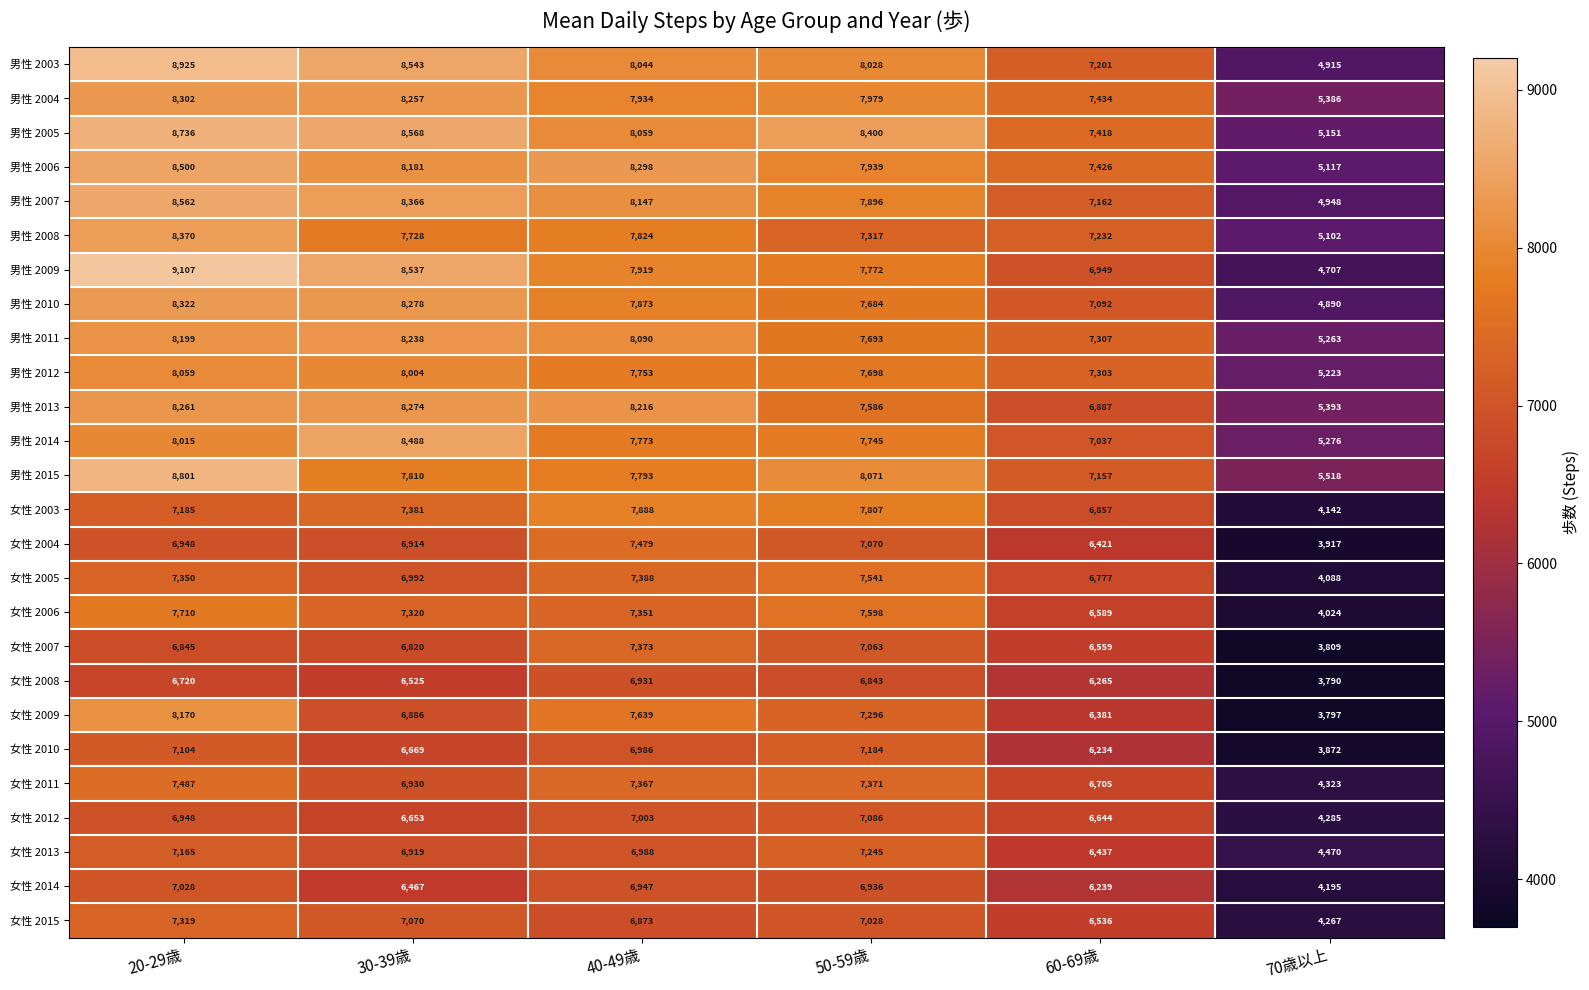

What is the spread (max minus min) of values at 50-59歳?

1557